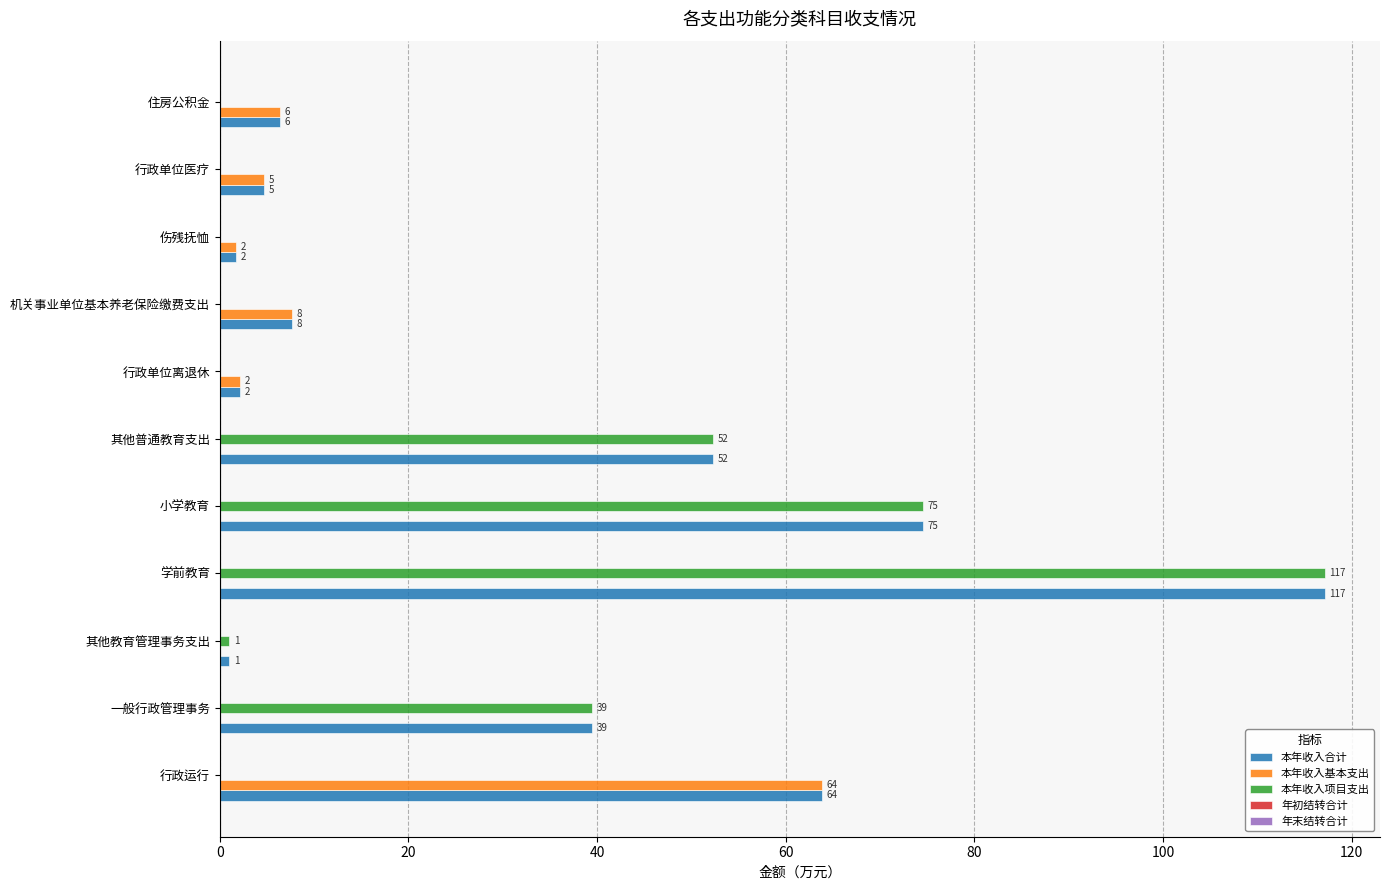

What is the sum of all 本年收入基本支出 values?

86.5